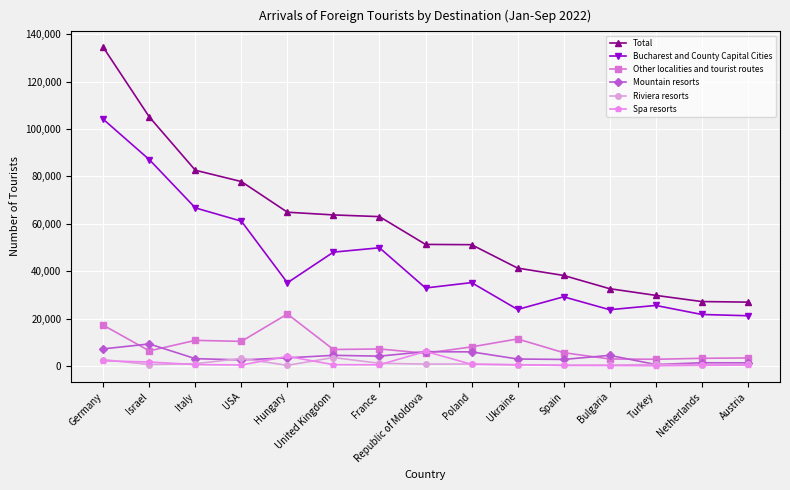

What is the average value of the Bucharest and County Capital Cities series?

44358